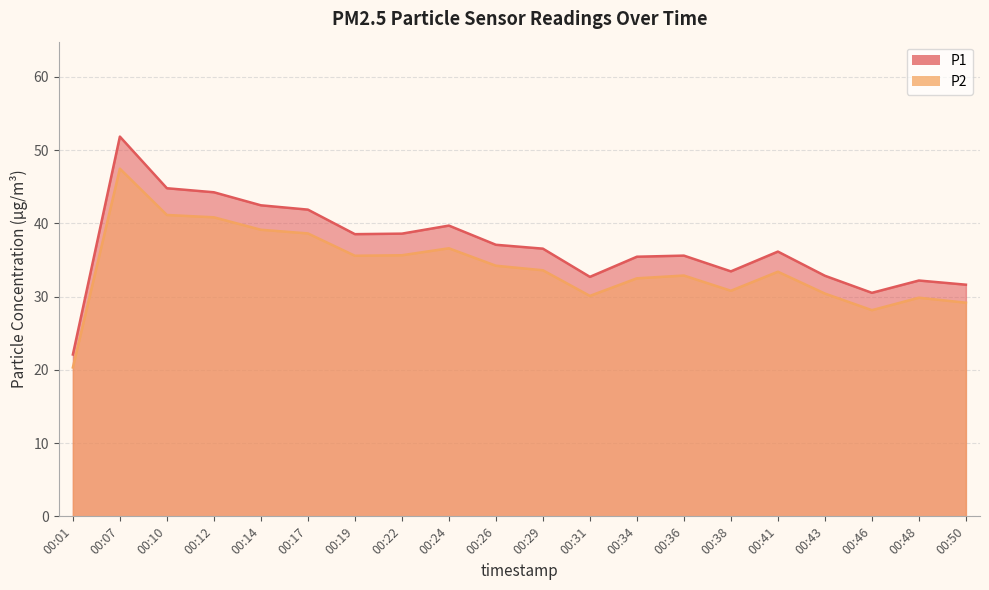

True or false: P1 has a value of 68.6 at 00:12.

False